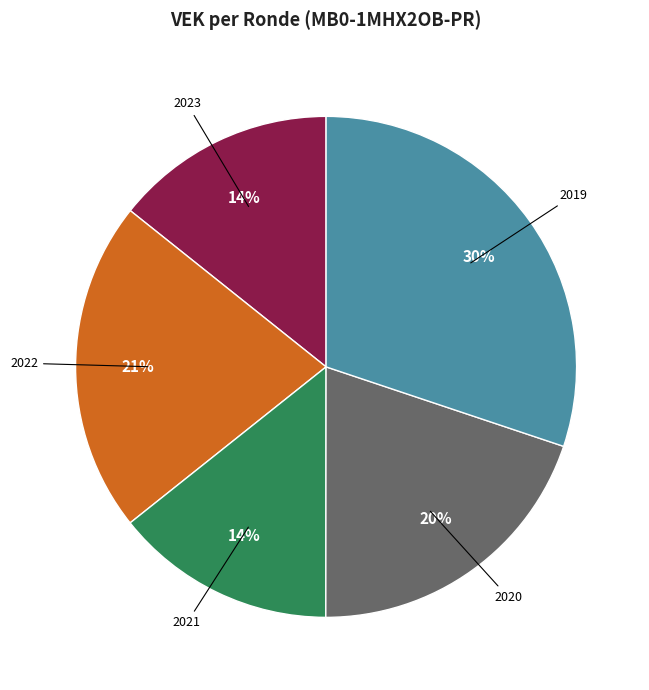

Is there any slice that represents more than half of the pie?

No